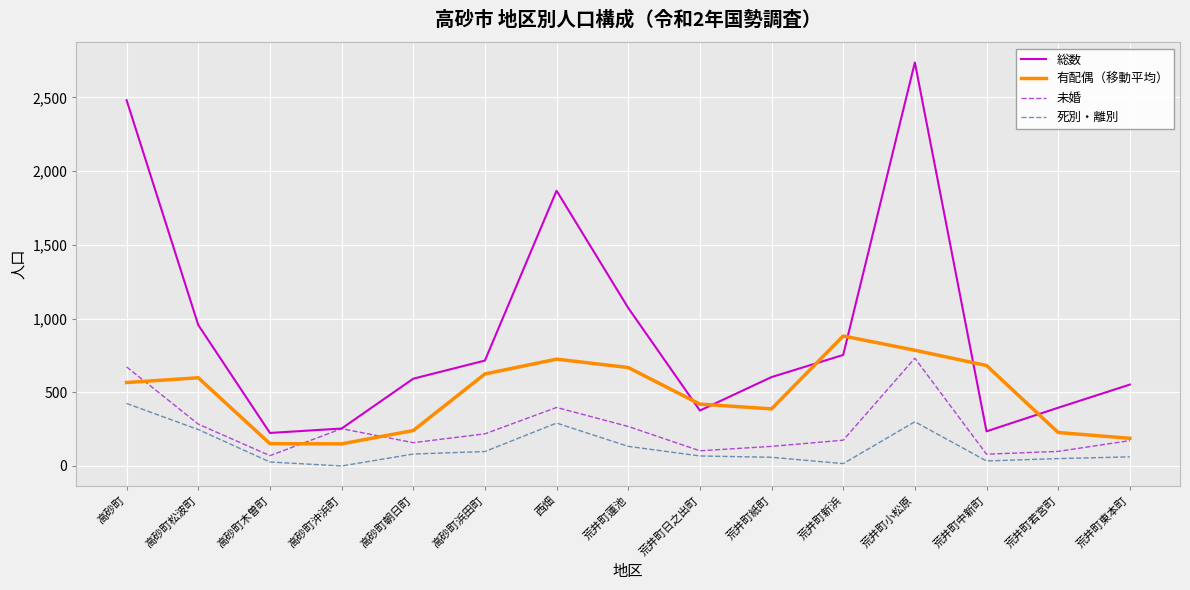

Rank the series by their average value, from lowest to highest.

死別・離別, 未婚, 有配偶（移動平均）, 総数